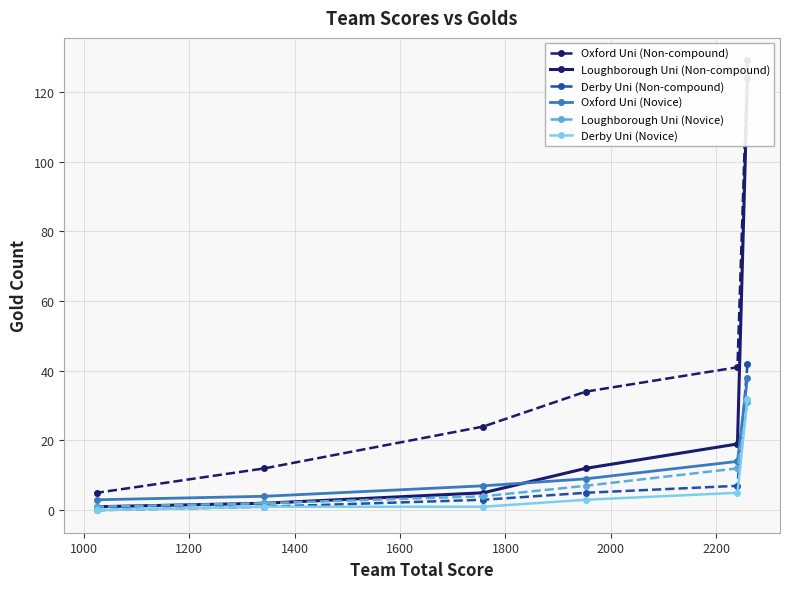

What is the highest value of the Oxford Uni (Novice) series?

38